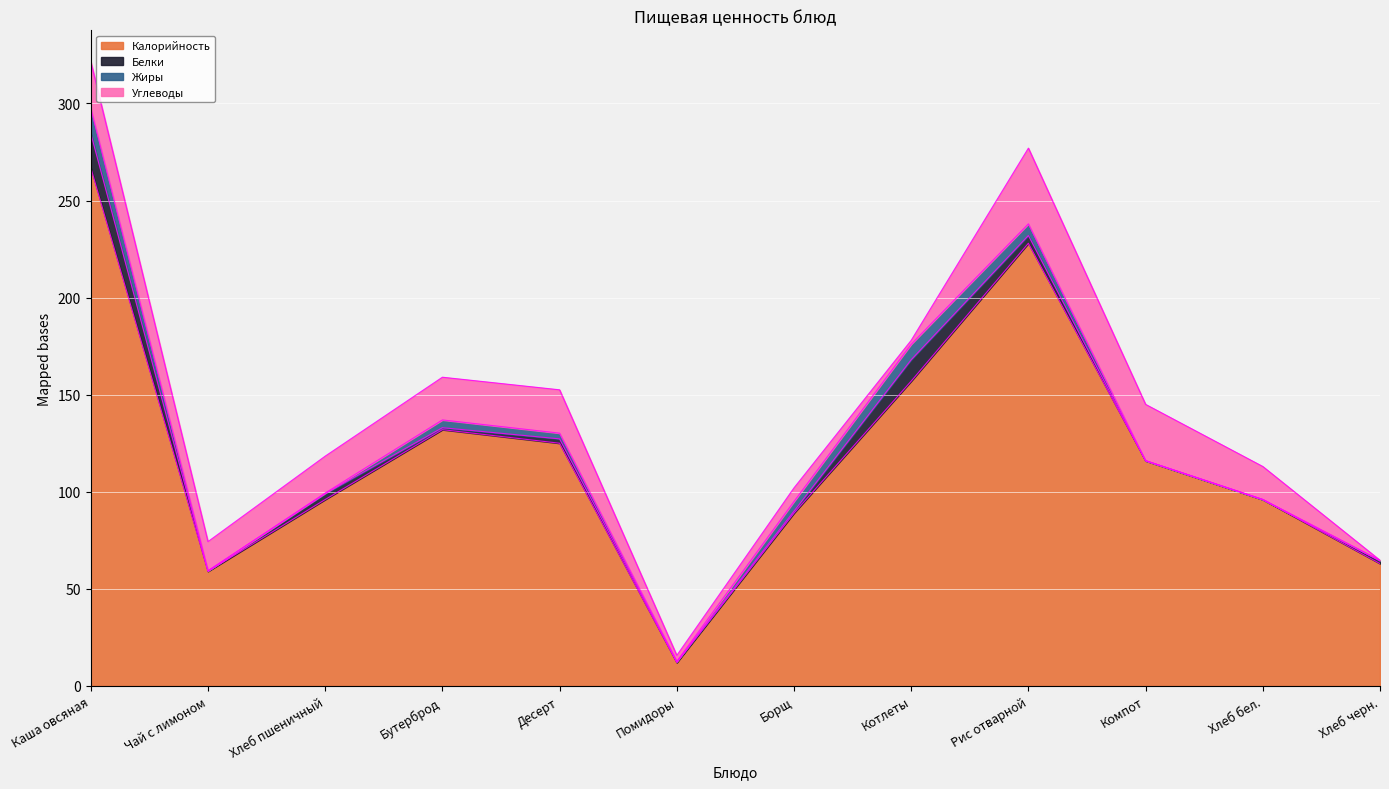

Where is the first local maximum for Калорийность?

Бутерброд